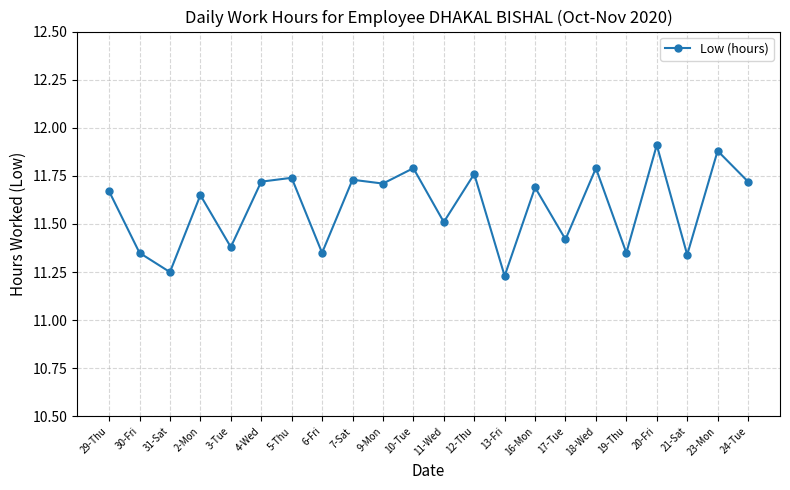

True or false: the data has more than 0 interior local peaks.

True